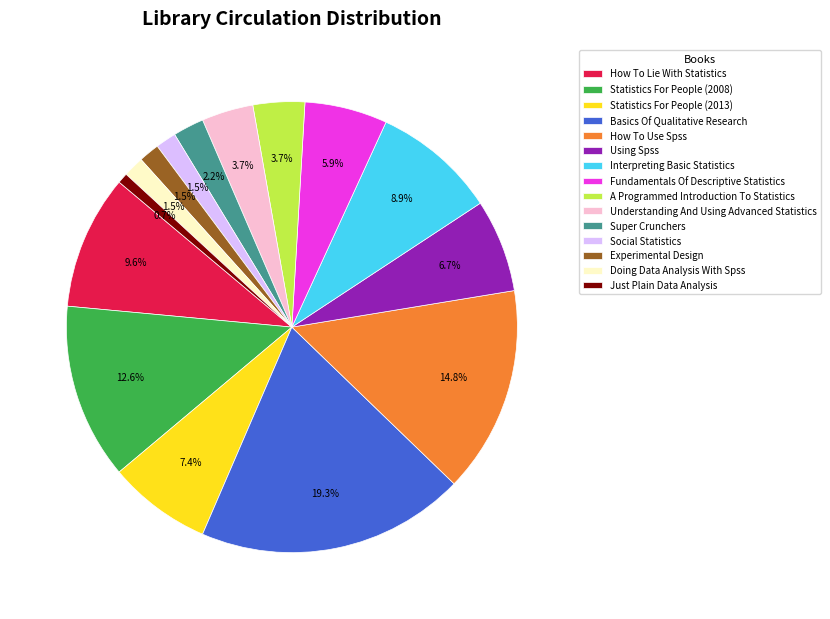

How many slices are in this pie chart?

15